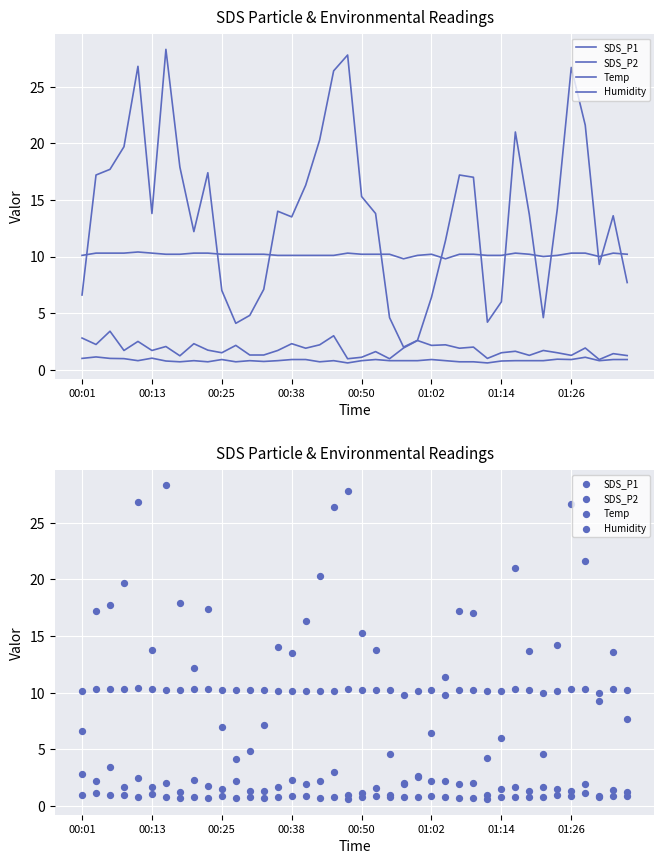

Which series has the largest total across all categories?

Humidity